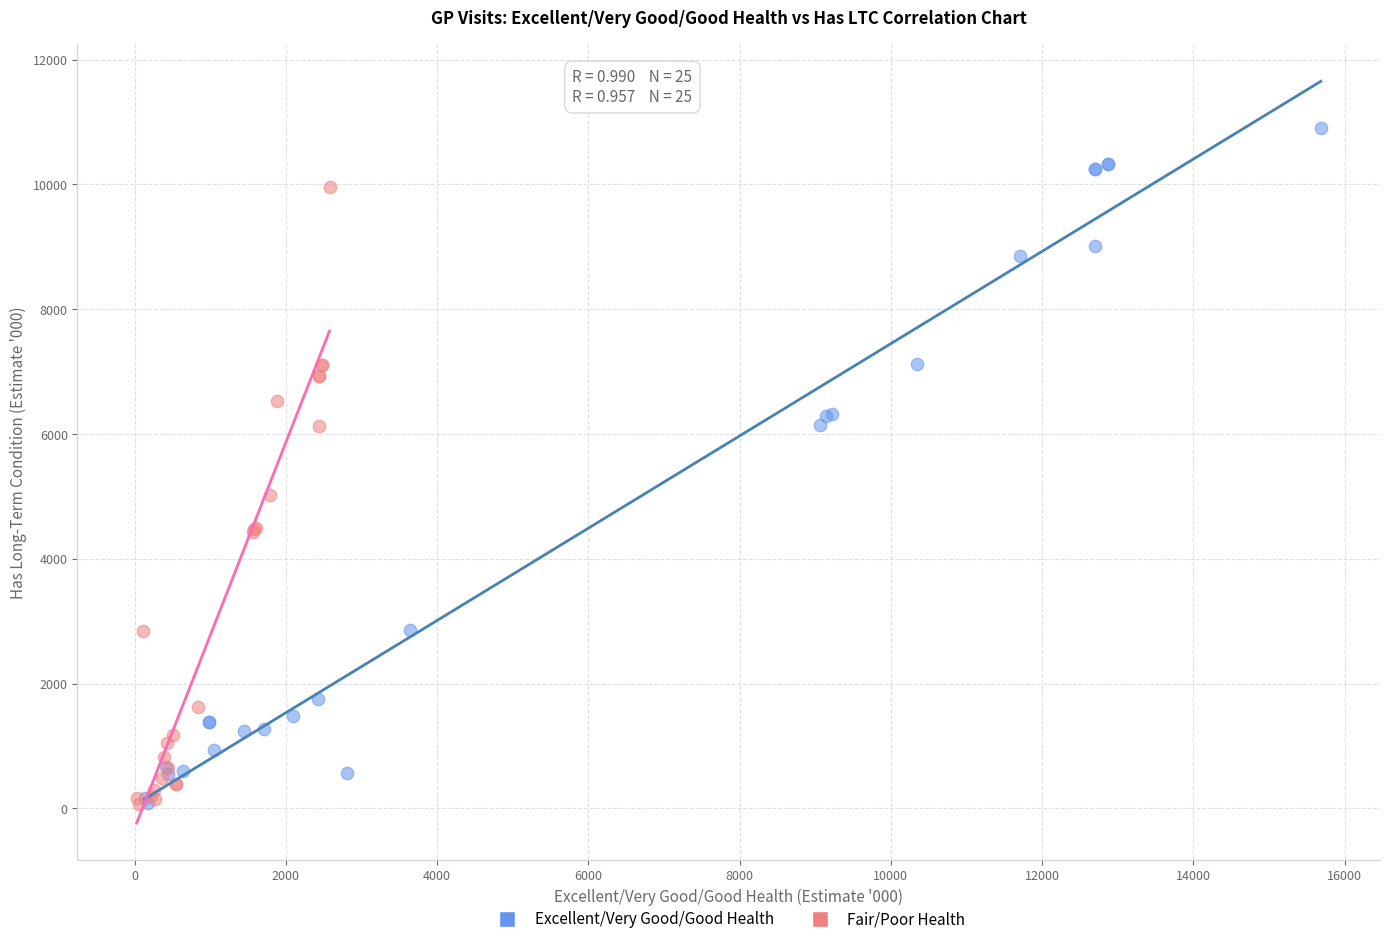

Which series has the widest spread of Y values?

Excellent/Very Good/Good Health